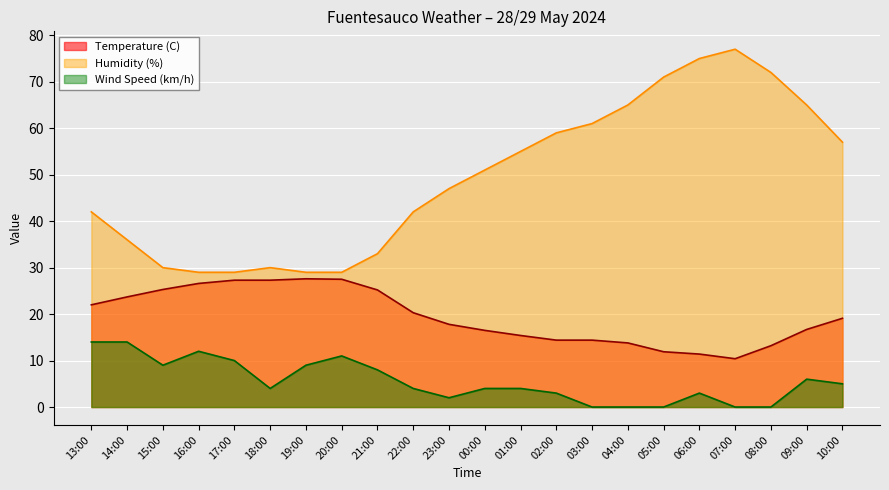

Rank the series at 05:00 from lowest to highest value.

Wind Speed (km/h), Temperature (C), Humidity (%)